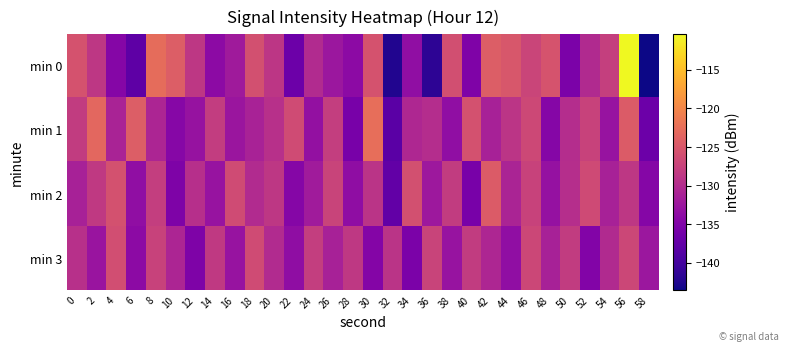

How many data points does each series have?

30